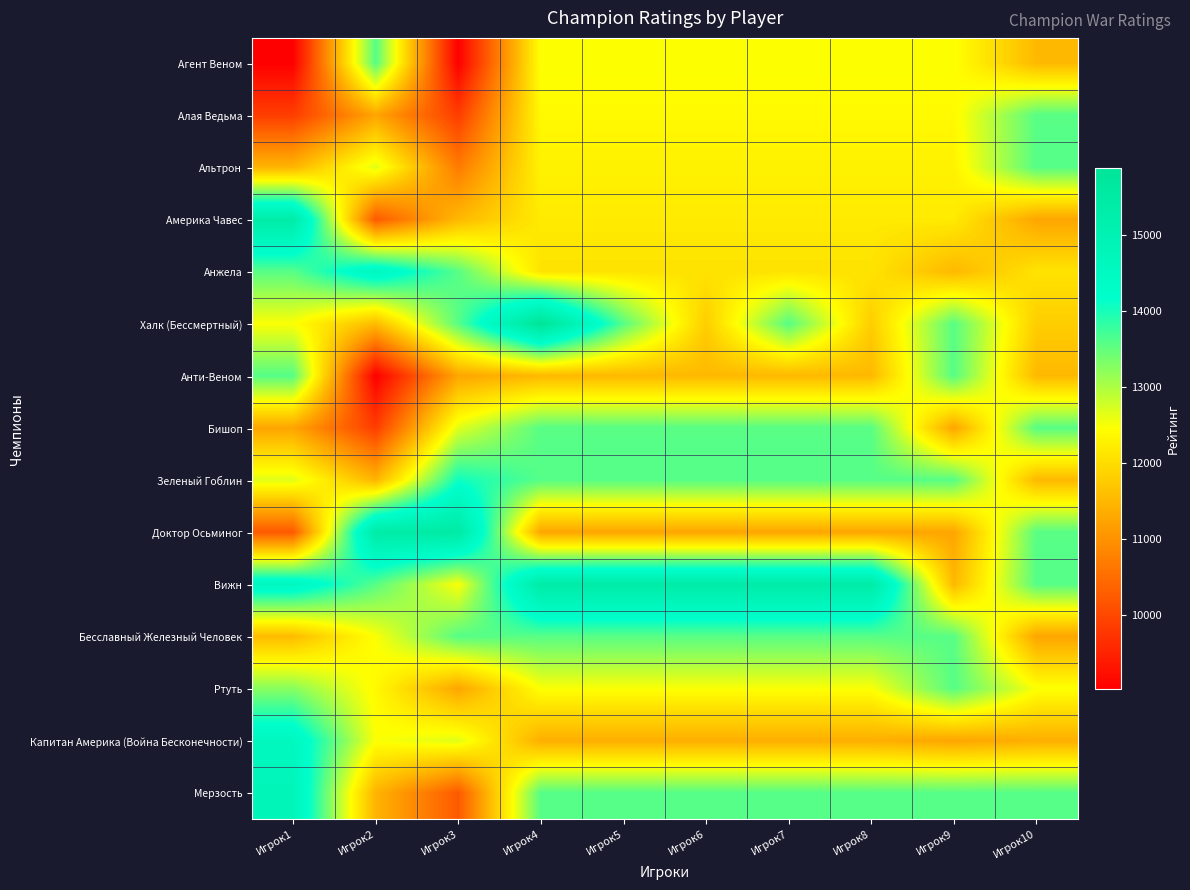

What is the spread (max minus min) of values at Игрок8?

4115